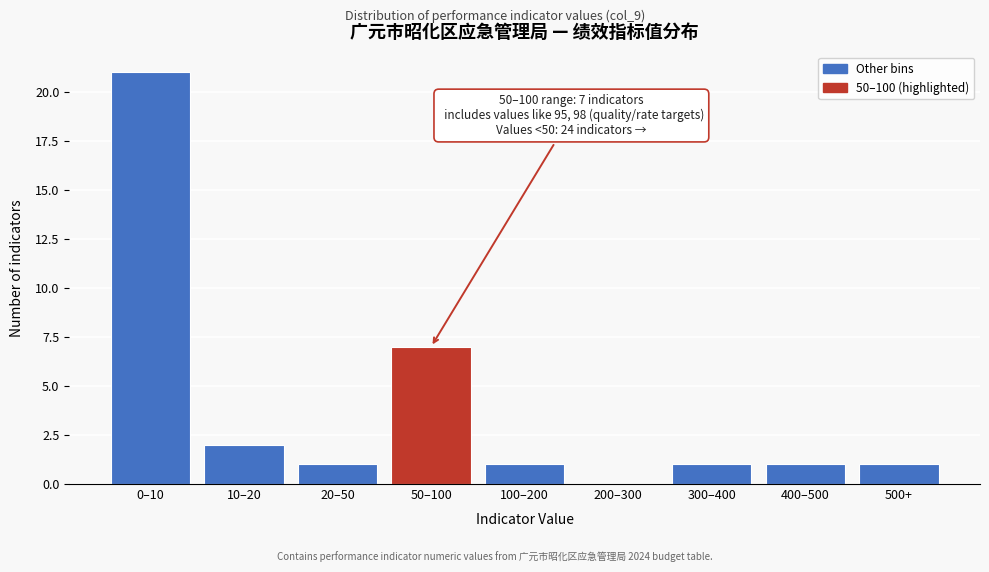

Reading right to left, what are all the values shown in this chart?

500+=1	400–500=1	300–400=1	200–300=0	100–200=1	50–100=7	20–50=1	10–20=2	0–10=21